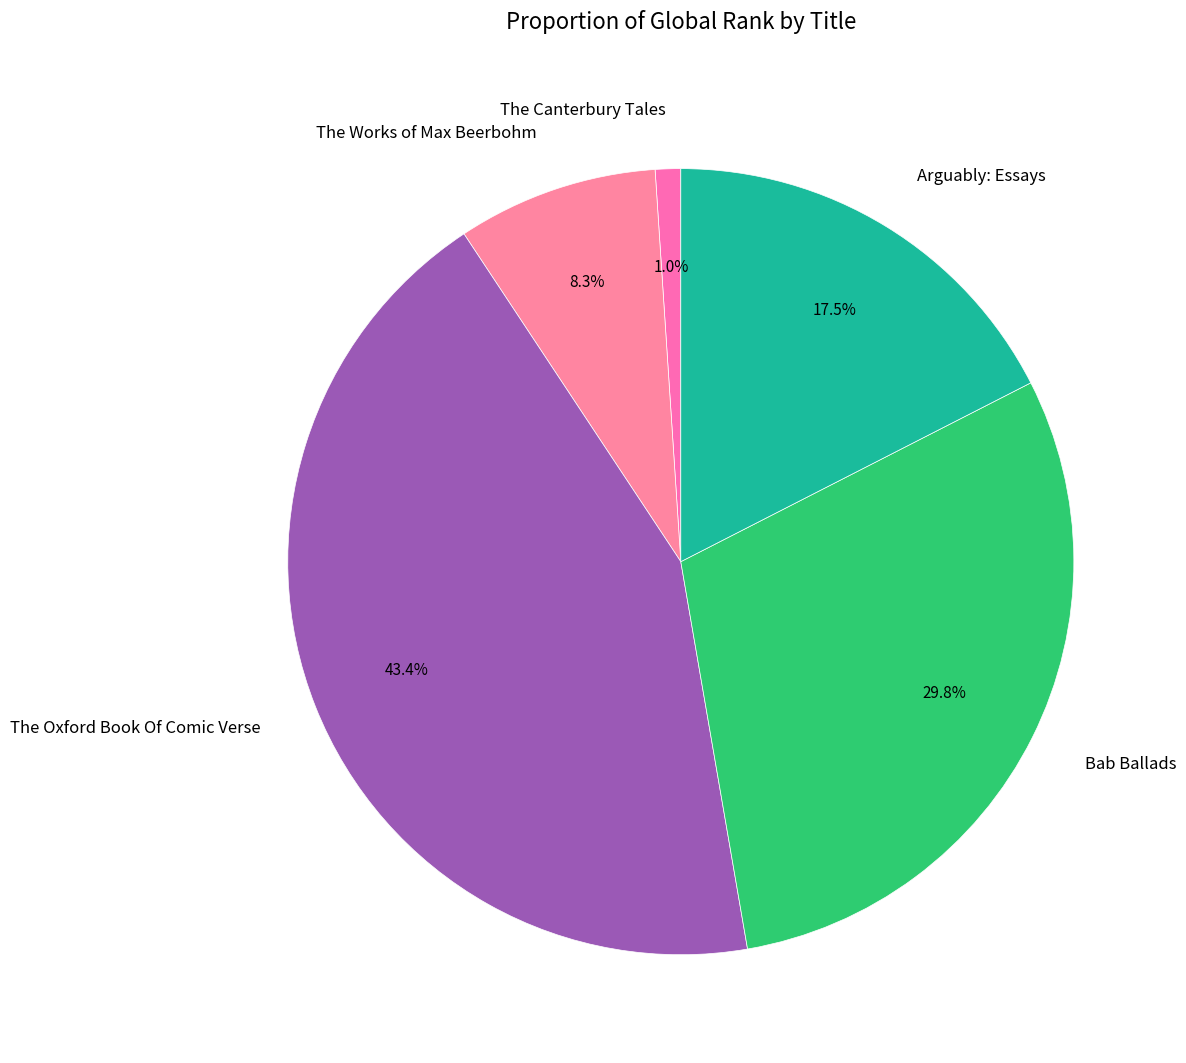

What percentage is NOT represented by Bab Ballads?

70.2%